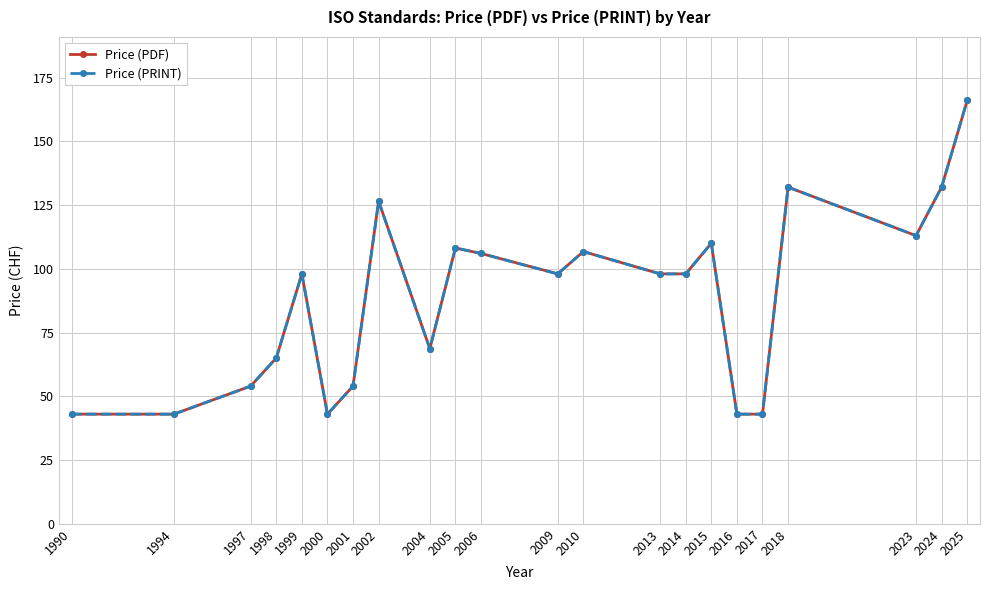

Does the chart have visible grid lines?

Yes